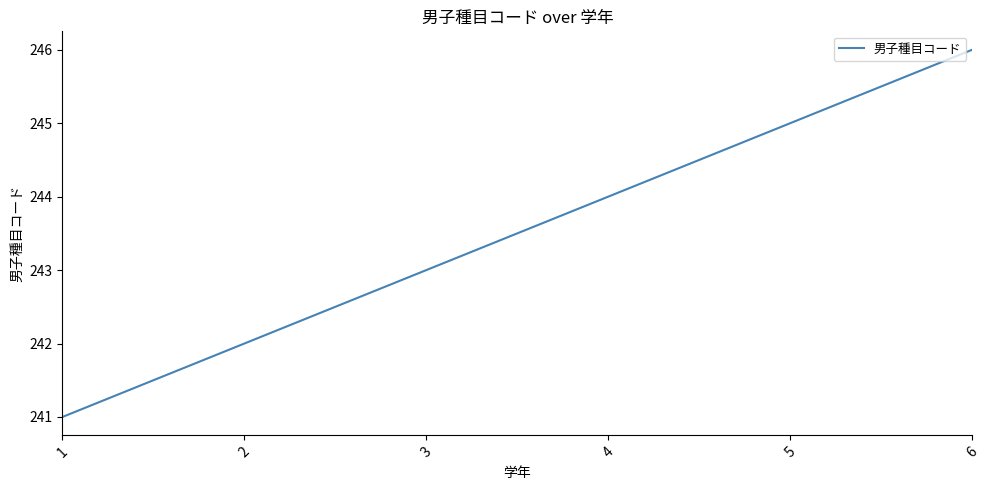

What is the ratio of the value at 5 to the value at 3?

1.0